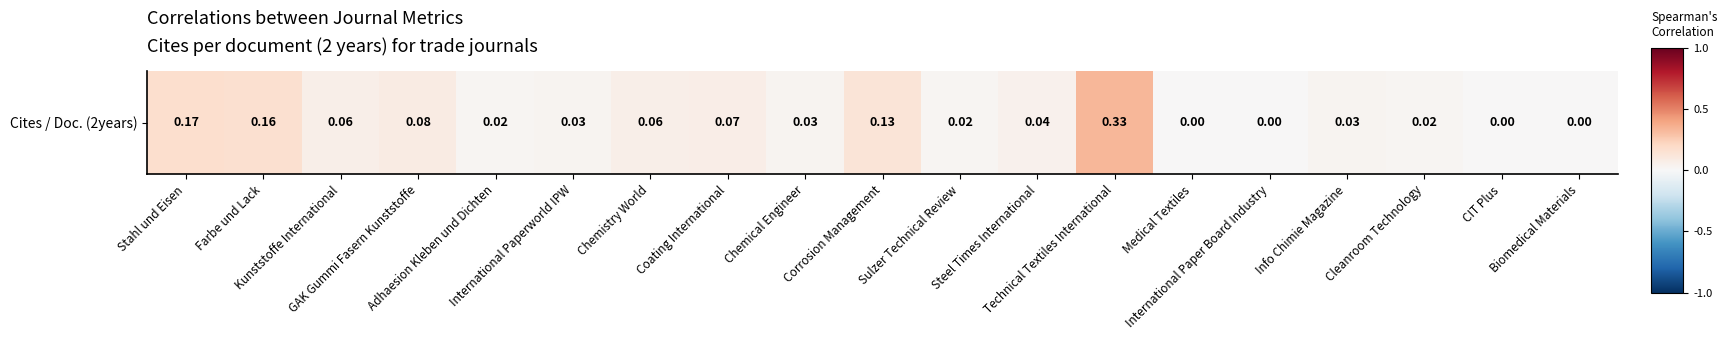

What is the sum of the values at Farbe und Lack and CIT Plus?

0.2